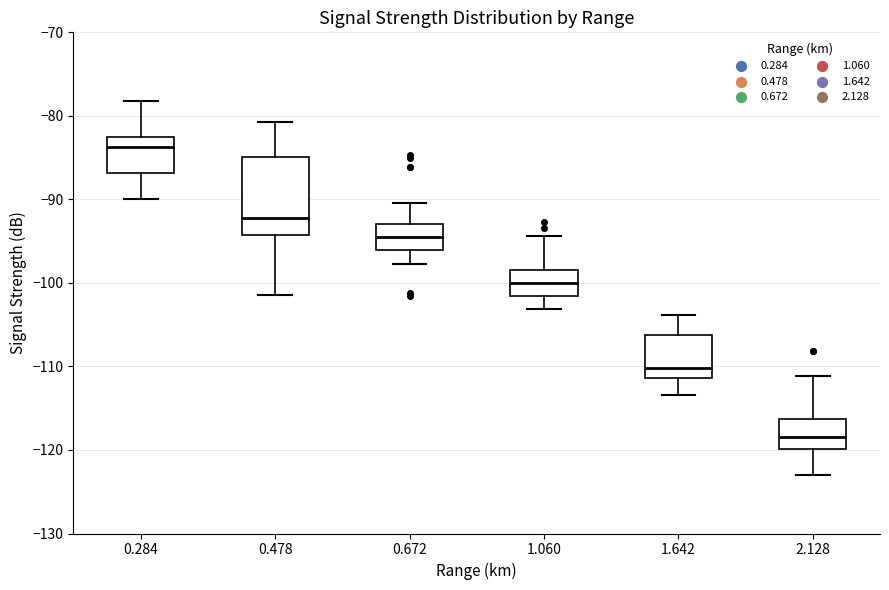

Comparing the boxes themselves (not the whiskers), which one is the tallest?

0.478